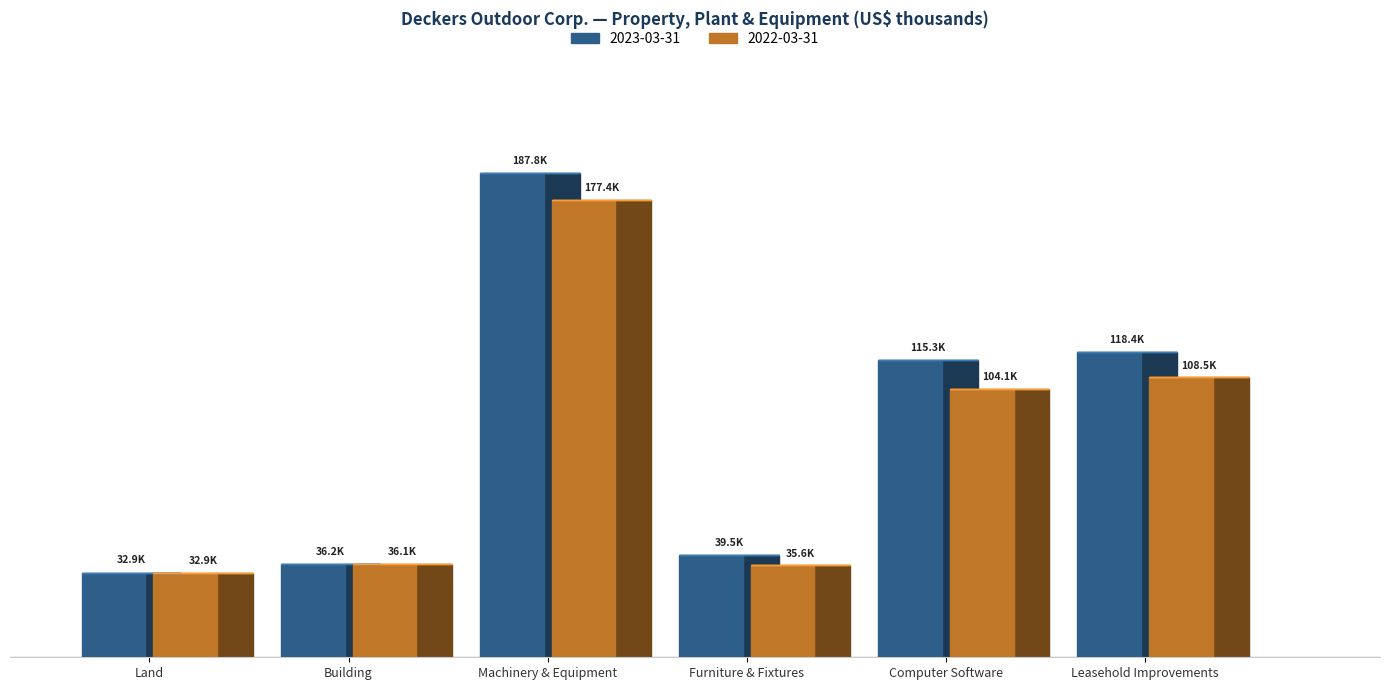

At which label does 2023-03-31 reach its minimum?

Land